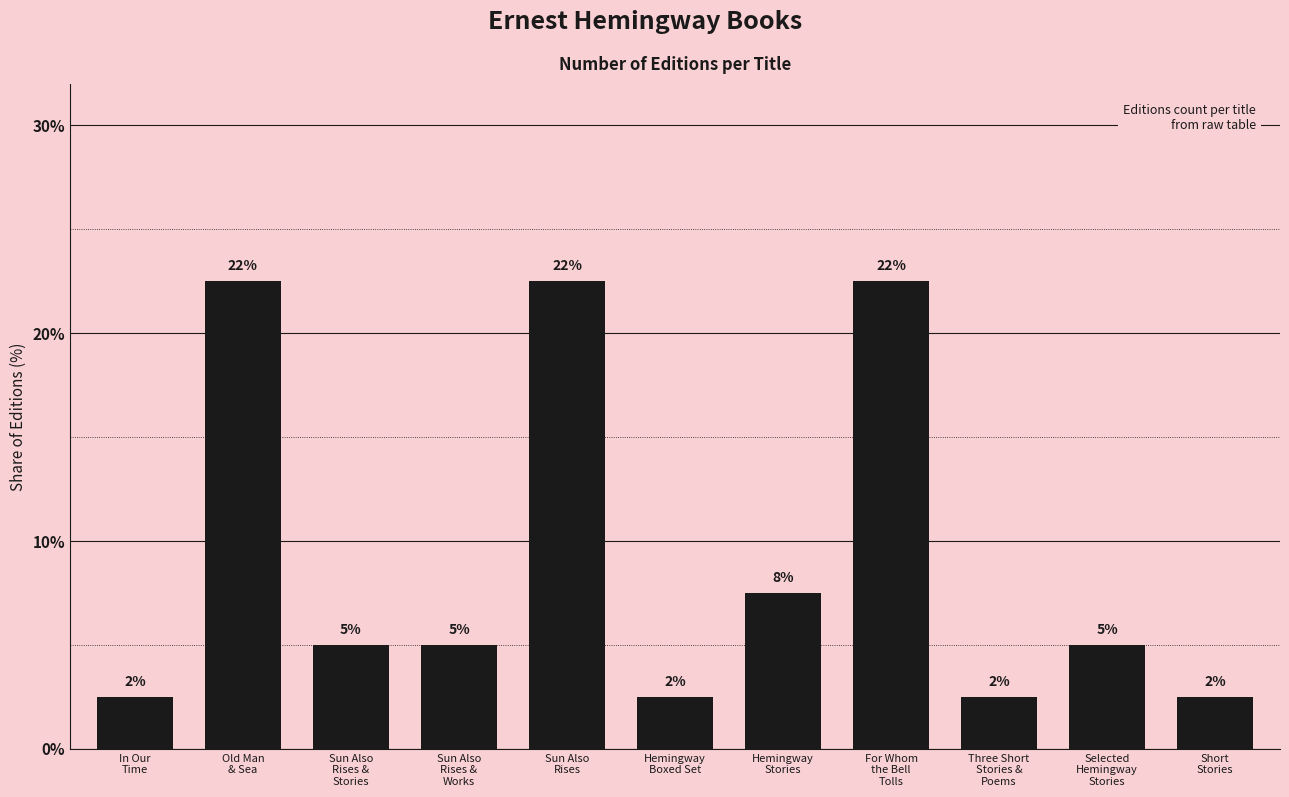

What is the difference between the values at Sun Also
Rises and Sun Also
Rises &
Works?

17.5